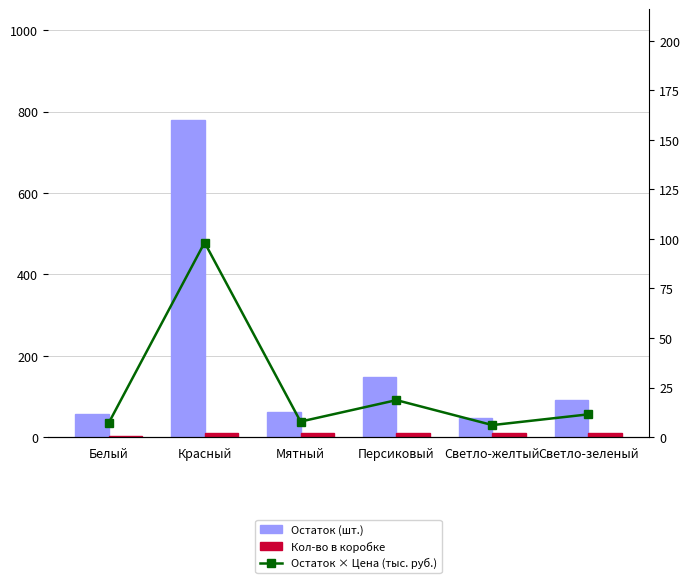

Which series has the widest spread of values?

Остаток (шт.)